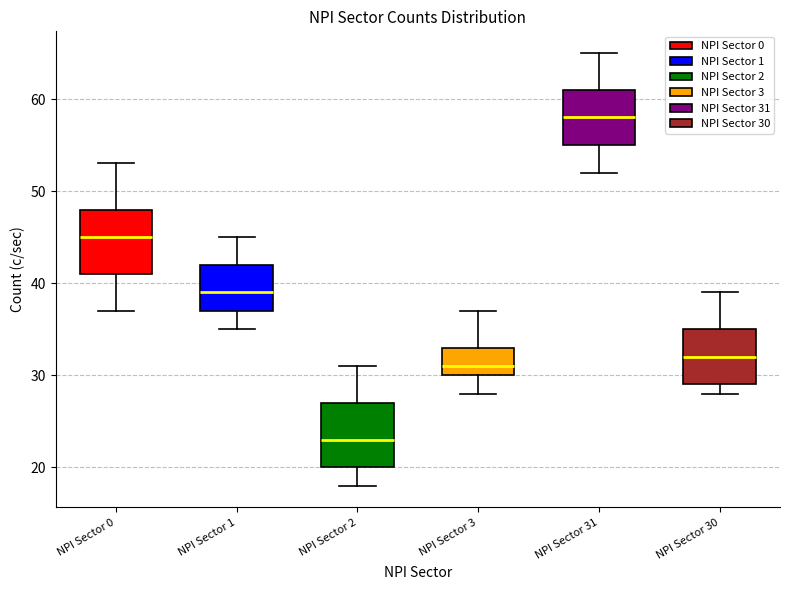

Reading left to right, read every box against the y-axis: the position of its median line, the range the box covers, and the ends of its whiskers. The values are not printed on the chart, so give them approximately, as read against the axis.

NPI Sector 0: median 45, box 41 to 48, whiskers 37 to 53
NPI Sector 1: median 39, box 37 to 42, whiskers 35 to 45
NPI Sector 2: median 23, box 20 to 27, whiskers 18 to 31
NPI Sector 3: median 31, box 30 to 33, whiskers 28 to 37
NPI Sector 31: median 58, box 55 to 61, whiskers 52 to 65
NPI Sector 30: median 32, box 29 to 35, whiskers 28 to 39